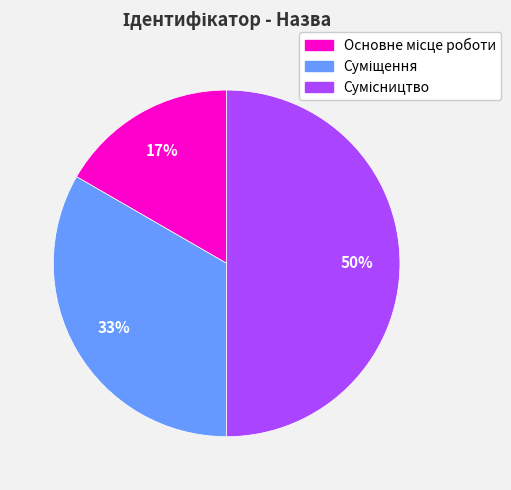

To the nearest percent, what is the average slice percentage?

33%